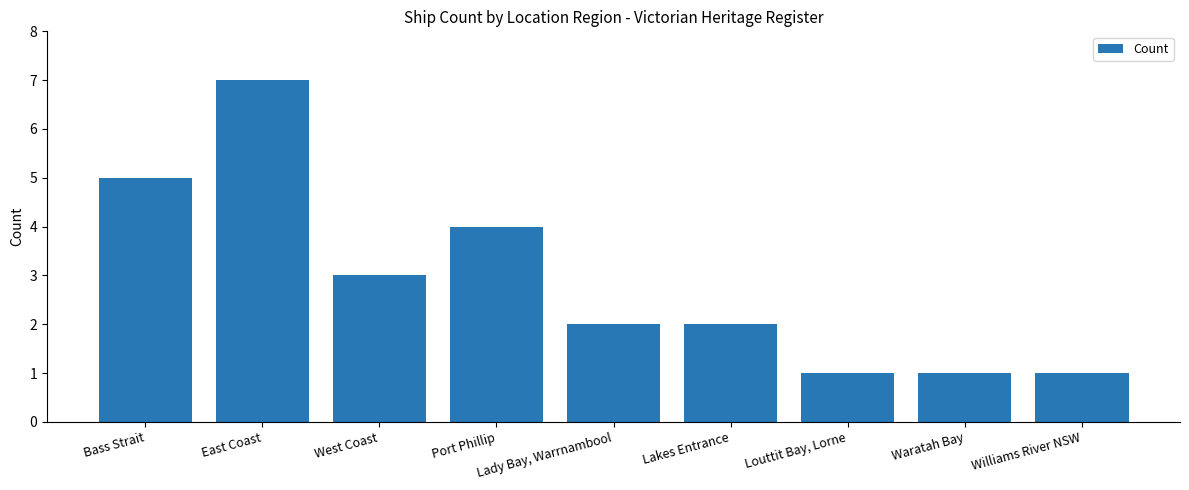

Reading right to left, list all the values displayed in this chart.

1	1	1	2	2	4	3	7	5